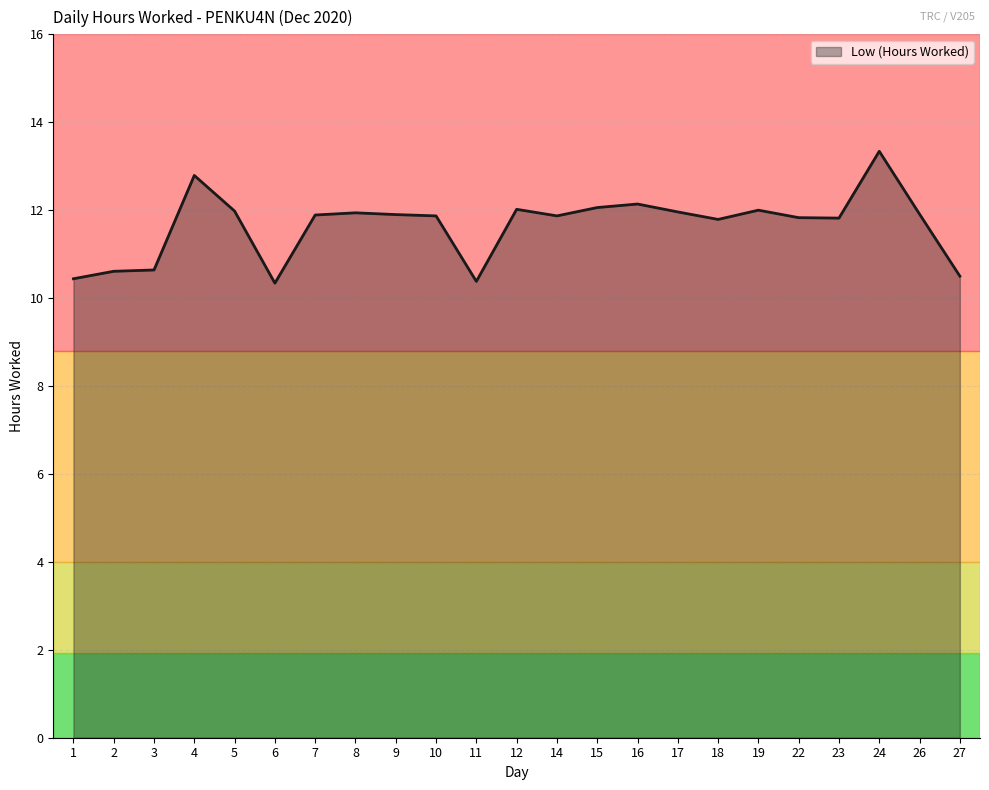

Which category has the highest value across all series?

24